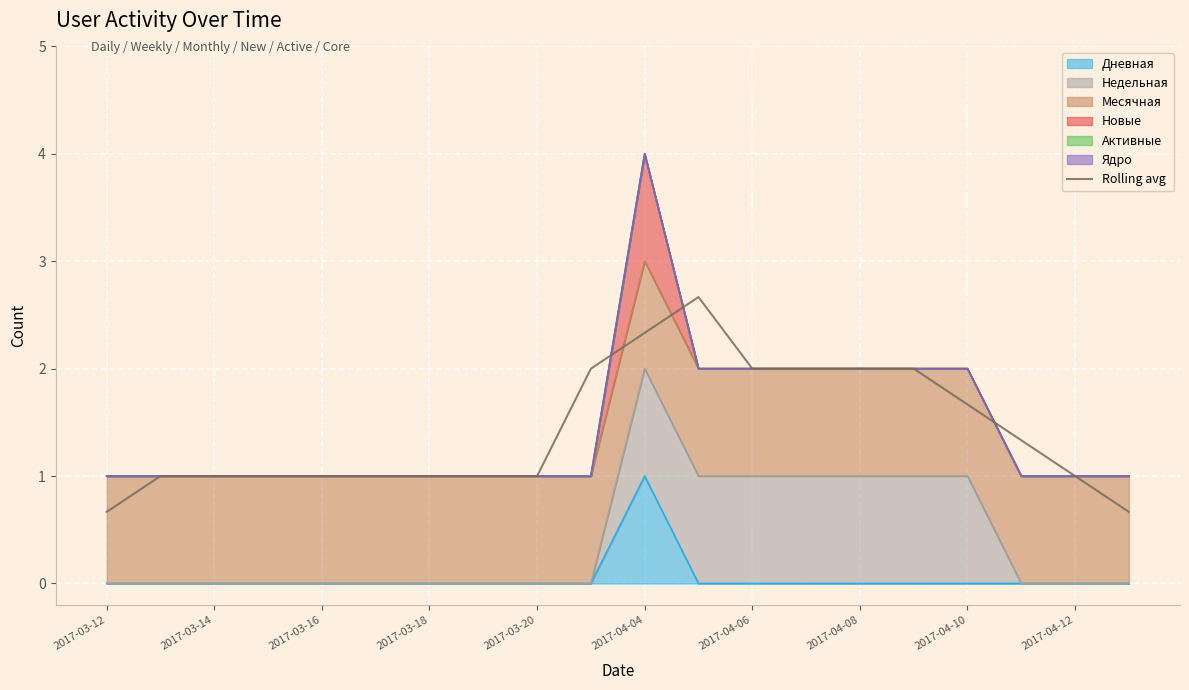

True or false: the data shows 1.4 at 2017-04-12.

False